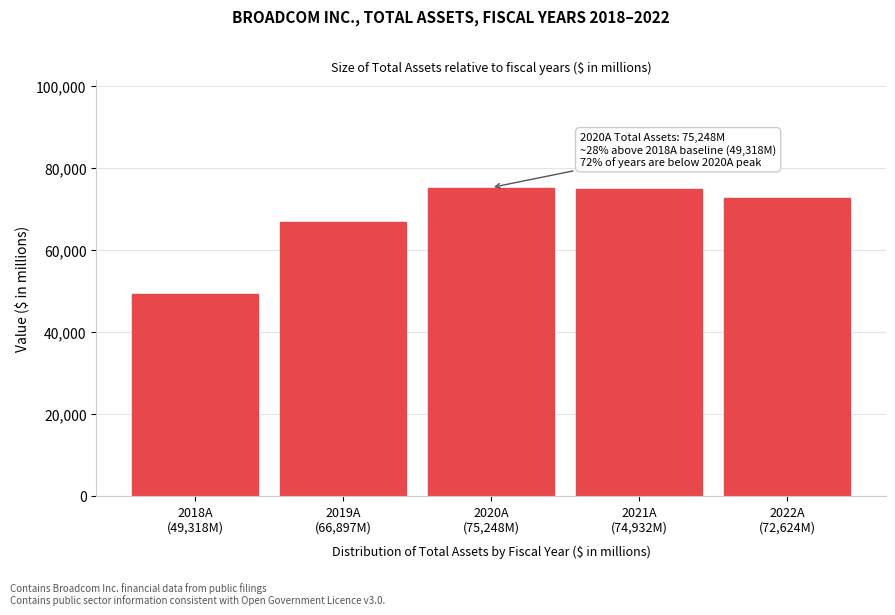

What is the value of the 2nd bar from the left?

66897